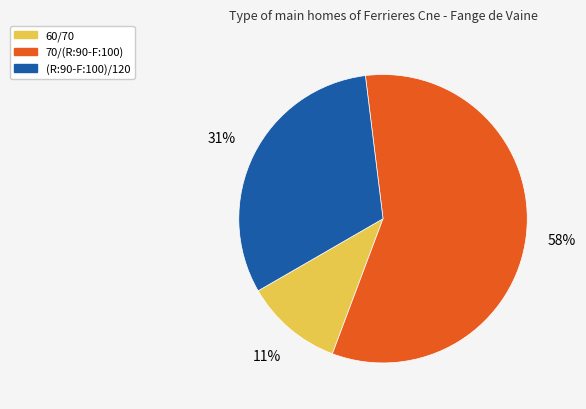

Between 70/(R:90-F:100) and 60/70, which is larger?

70/(R:90-F:100)